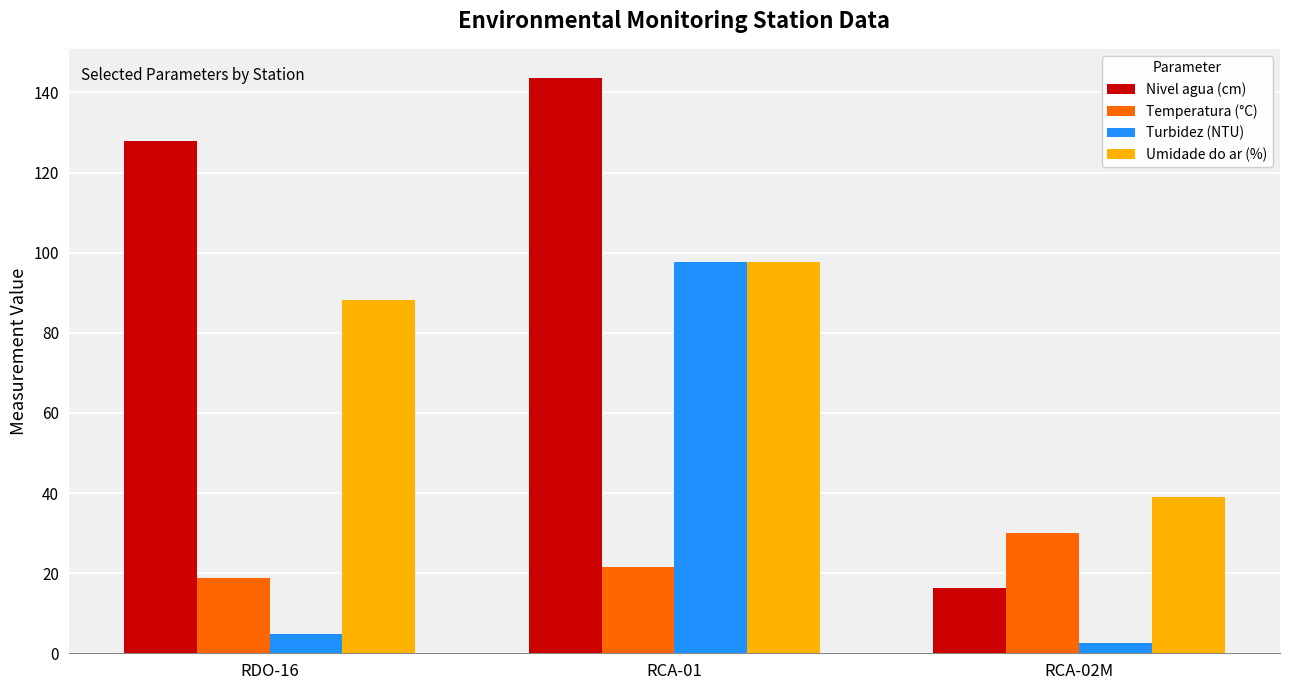

At which label does Nivel agua (cm) reach its minimum?

RCA-02M